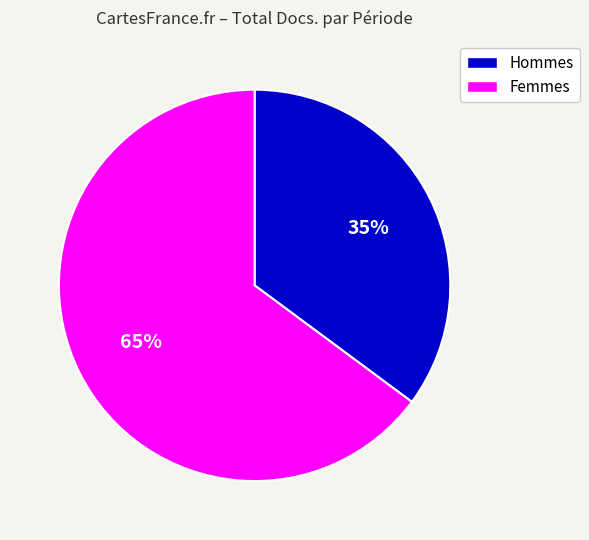

To the nearest percent, what is the difference between the largest and smallest slice percentages?

30%